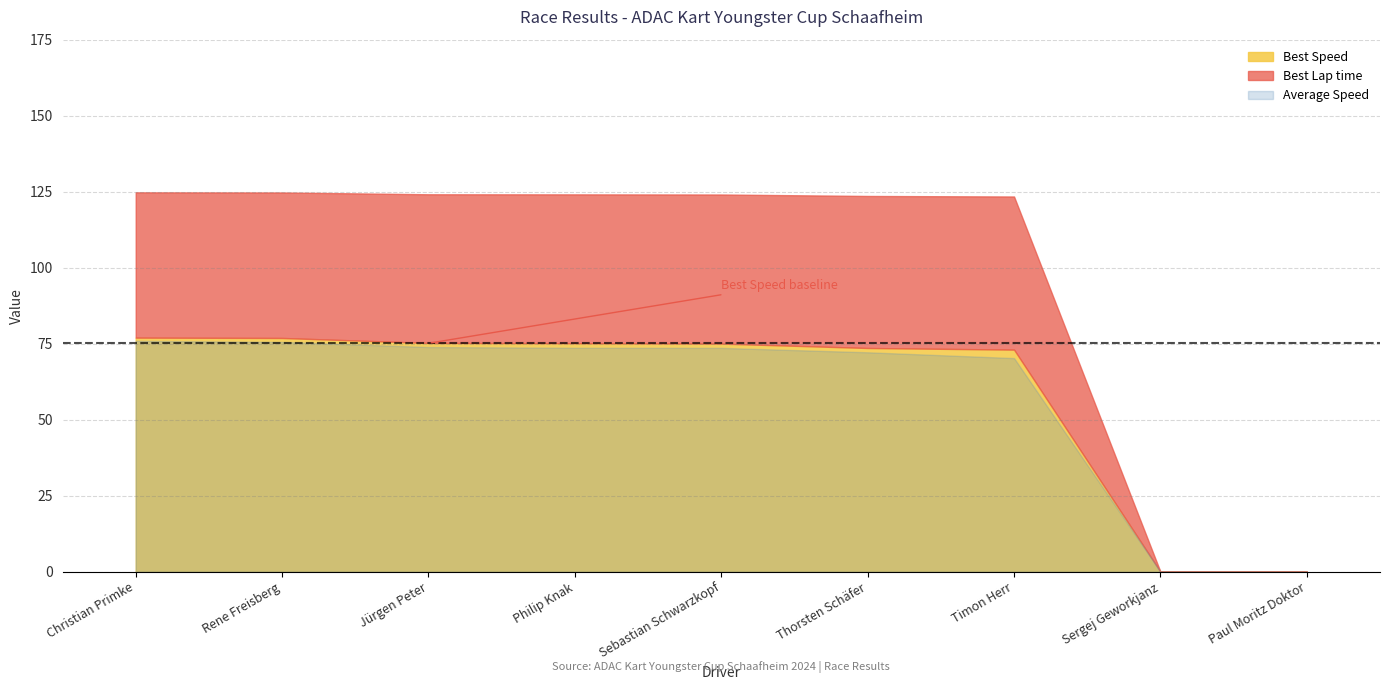

At which category does the chart reach its minimum across all series?

Sergej Geworkjanz